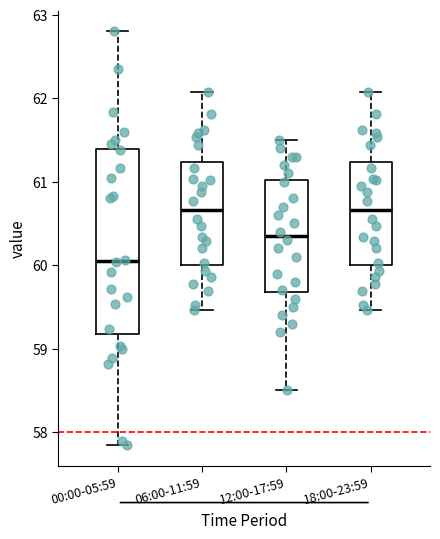

Which box has the lowest median line?

00:00-05:59